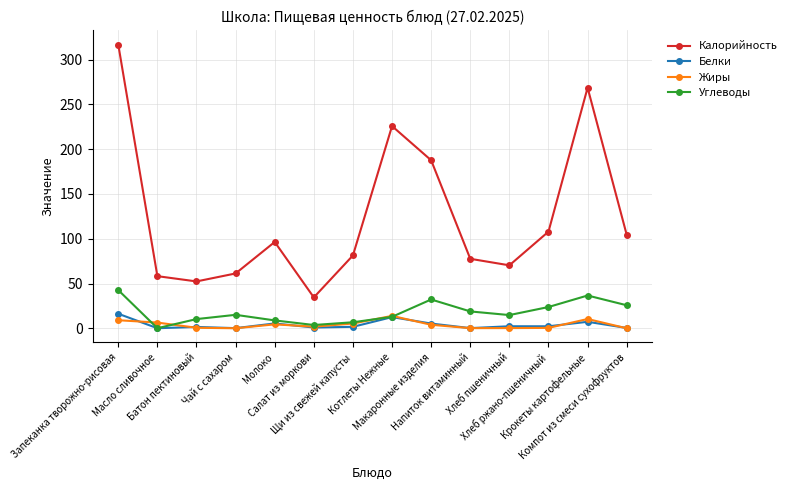

At which category is the sum across all series the highest?

Запеканка творожно-рисовая